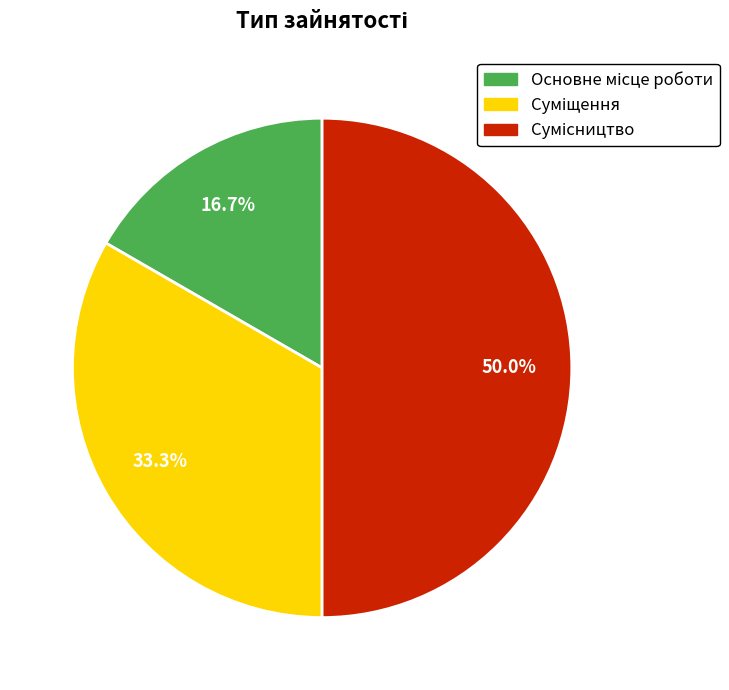

Count the number of slices in the pie.

3